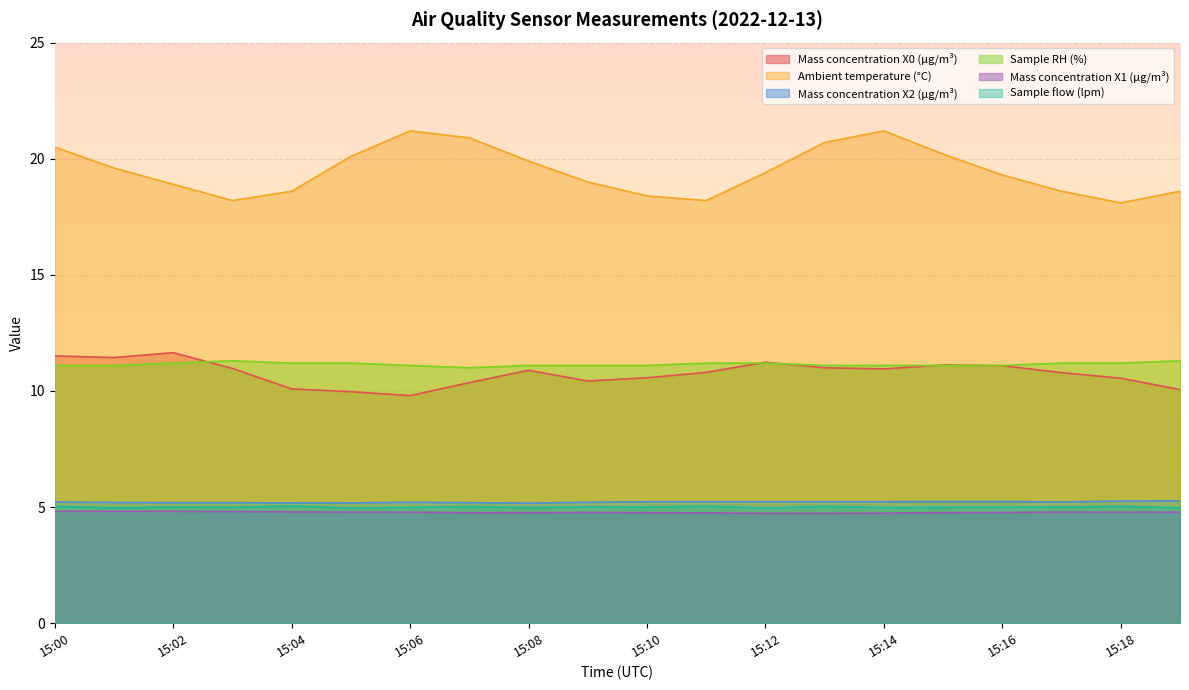

What is the sum of the Ambient temperature (°C) values at 15:00 and 15:04?

39.1